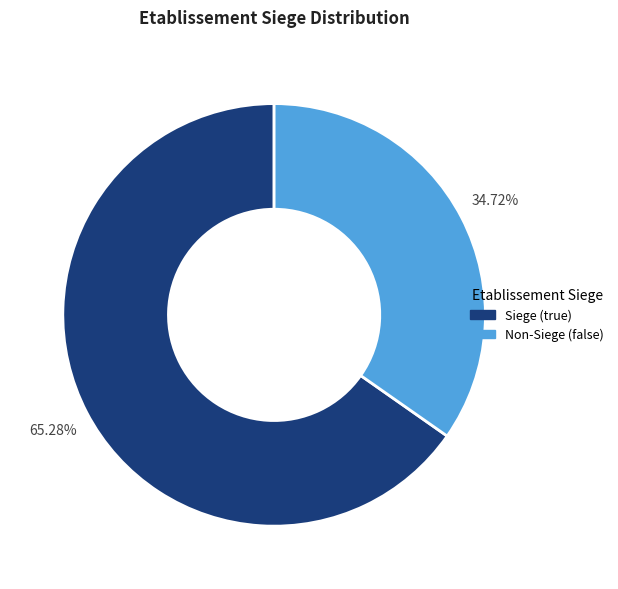

Is there any slice that represents more than half of the pie?

Yes